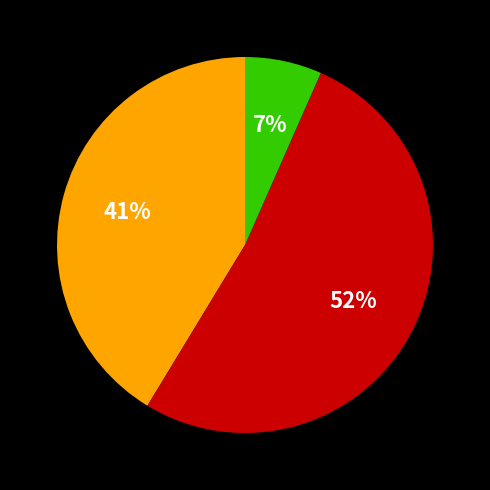

Is there any slice that represents more than half of the pie?

Yes